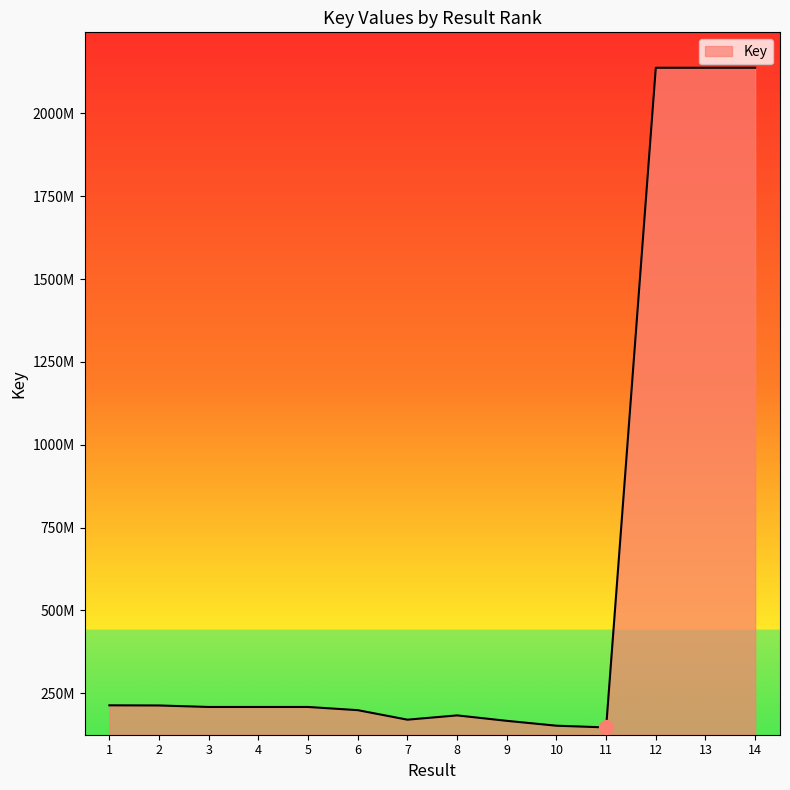

Does the chart have visible grid lines?

No